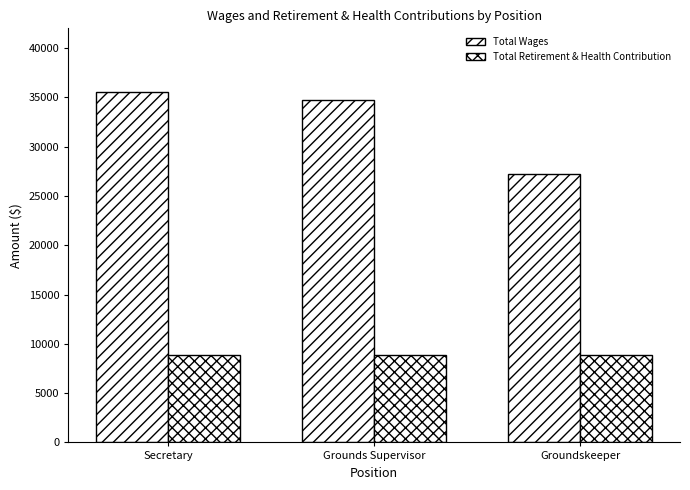

Is the value of Total Retirement & Health Contribution at Groundskeeper greater than the value of Total Wages at Secretary?

No